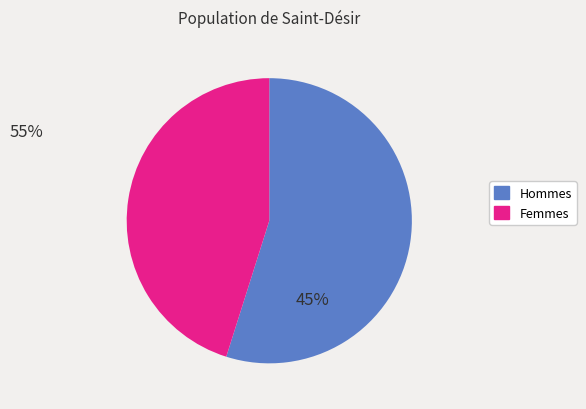

Is there a majority slice in this chart?

Yes